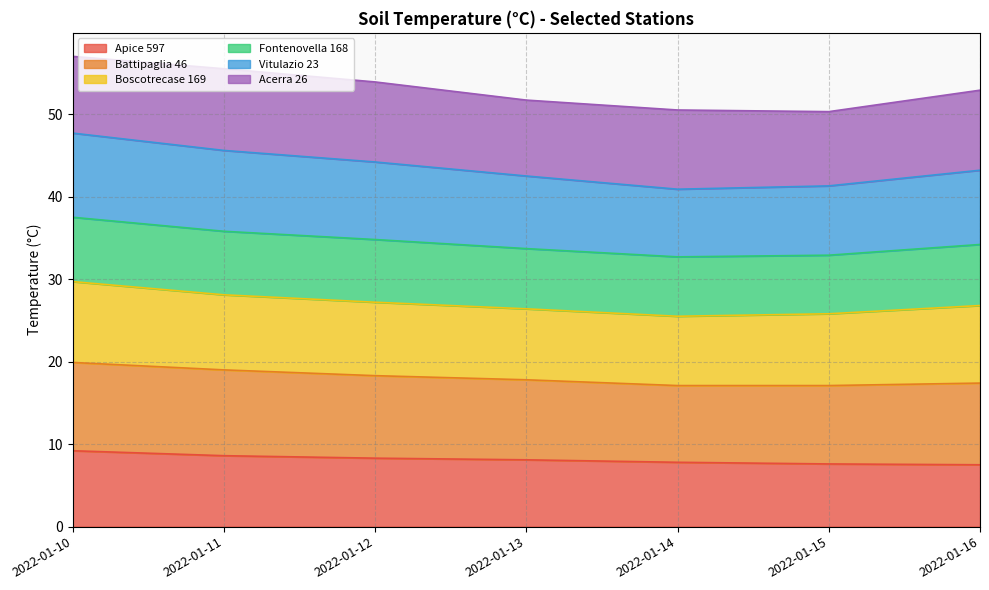

What is the maximum value for Apice 597?

9.2